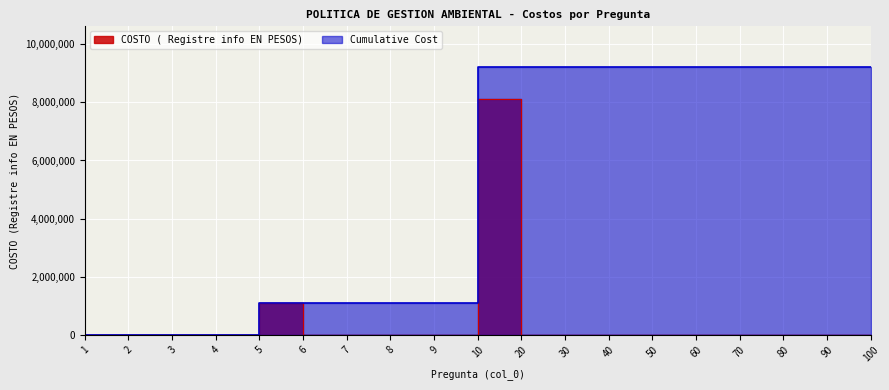

Rank the categories by Cumulative Cost value from highest to lowest.

10, 20, 30, 40, 50, 60, 70, 80, 90, 100, 5, 6, 7, 8, 9, 1, 2, 3, 4